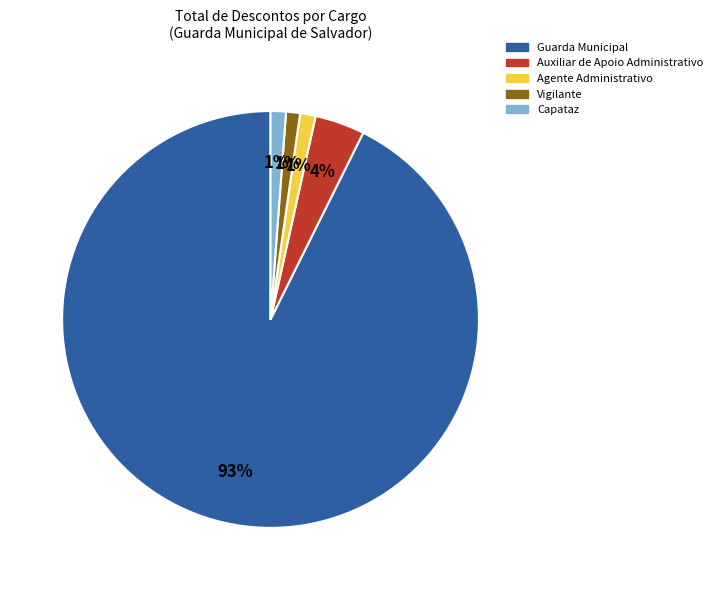

How many slices are in this pie chart?

5